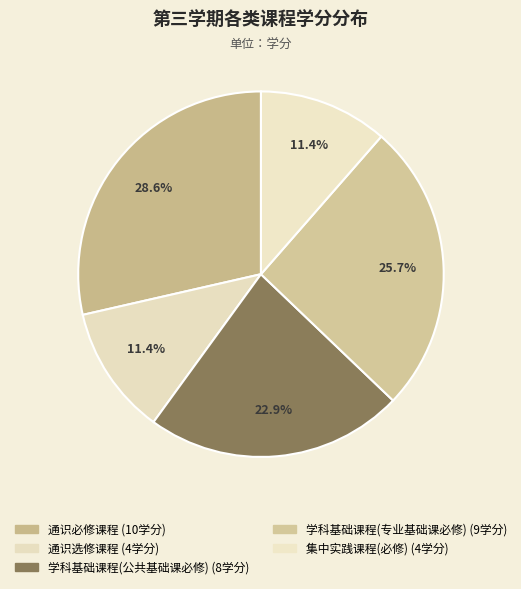

Count the number of slices in the pie.

5